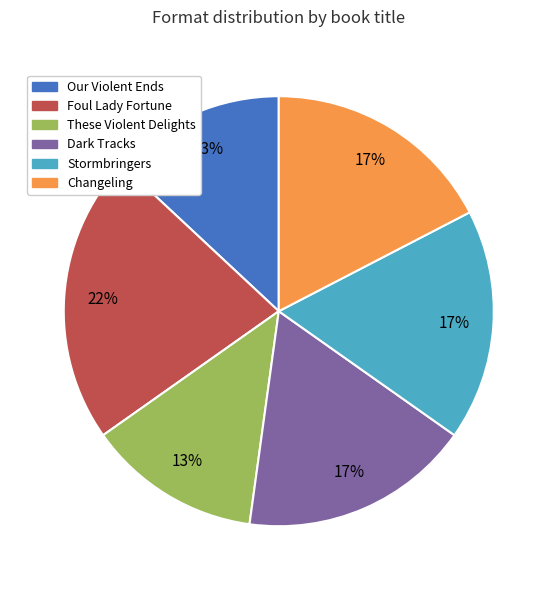

How many slices are in this pie chart?

6